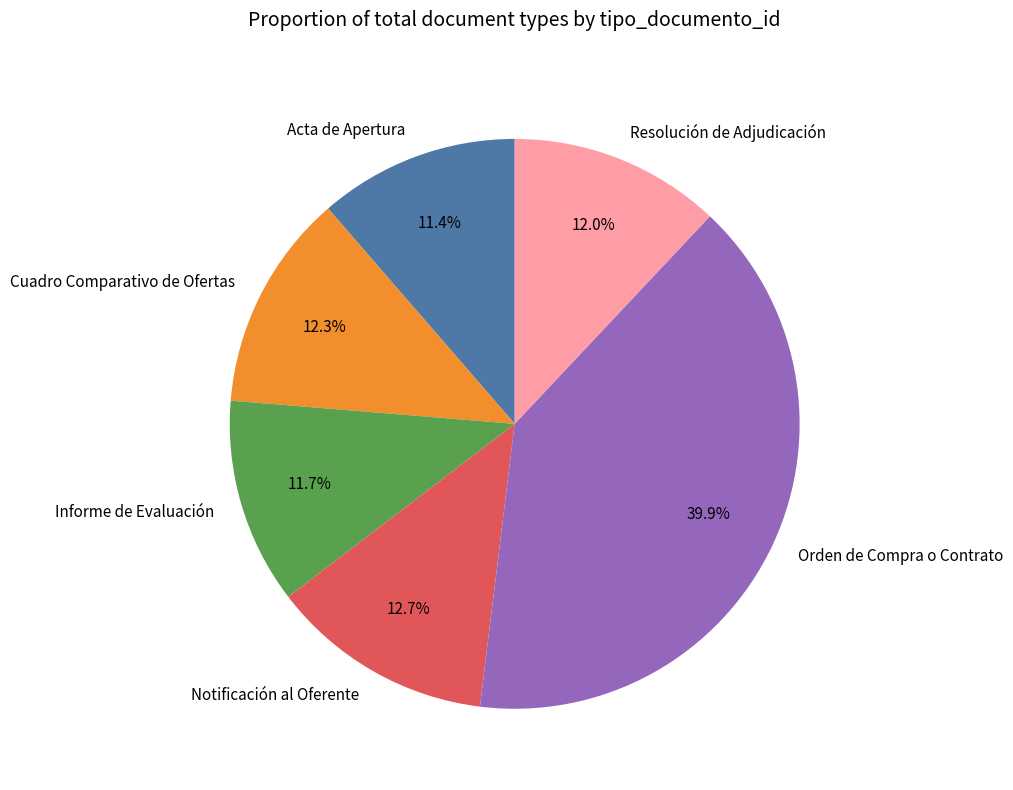

The Orden de Compra o Contrato slice represents 25% of the pie. True or false?

False